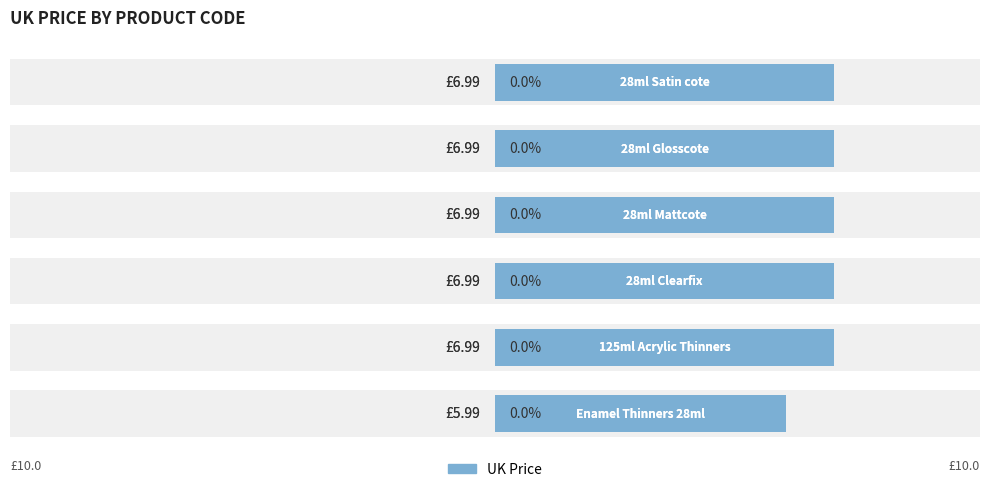

Reading right to left, what are all the values shown in this chart?

7.0	7.0	7.0	7.0	7.0	6.0